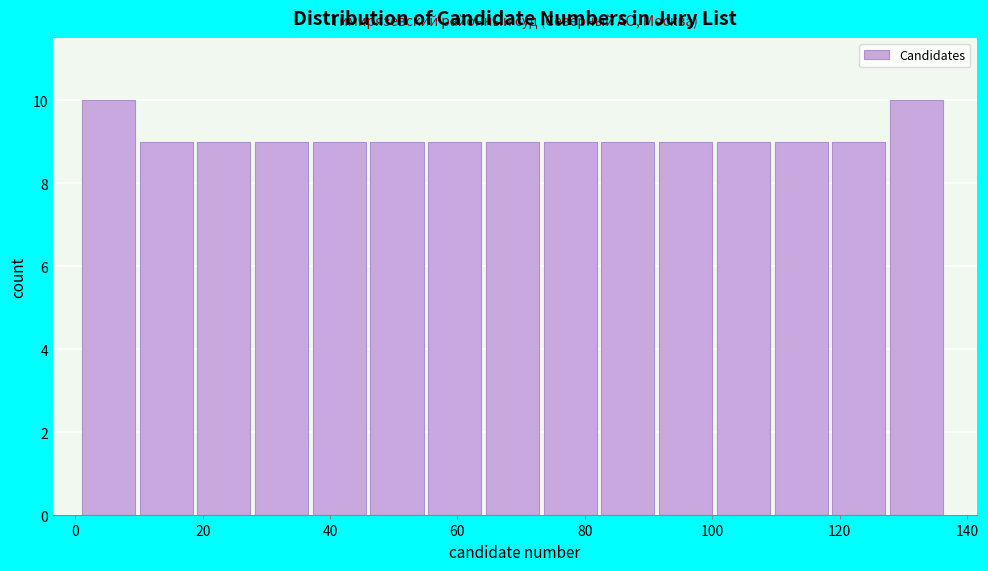

How tall is the bar that spans 74 to 82 on the x-axis? Neither the bar edges nor the heights are printed on the chart, so give them approximately, as read against the axes.

9